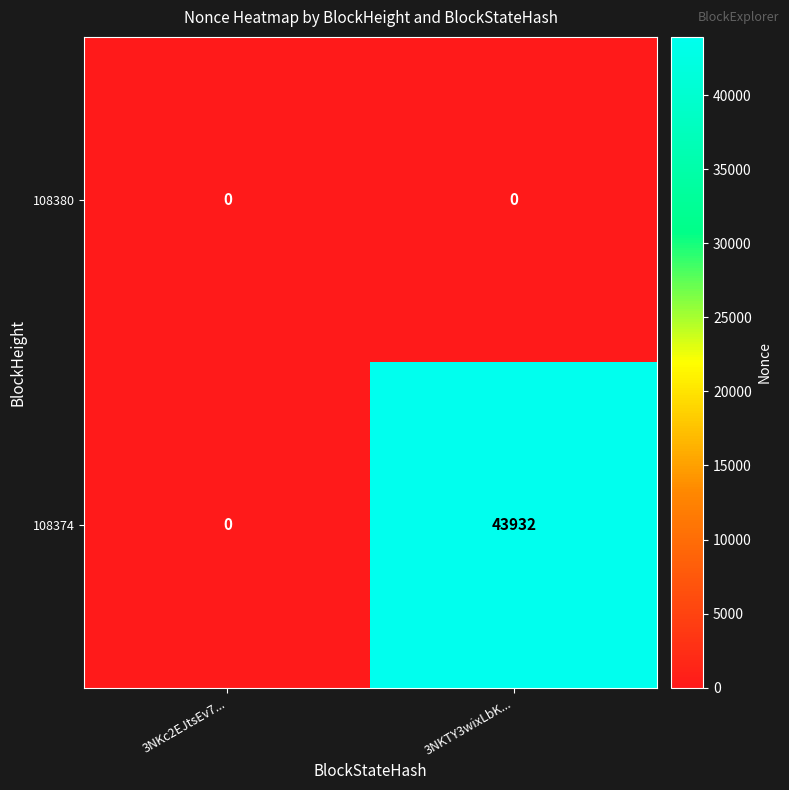

Is it true that 108380 equals 0 at 3NKTY3wixLbK...?

True